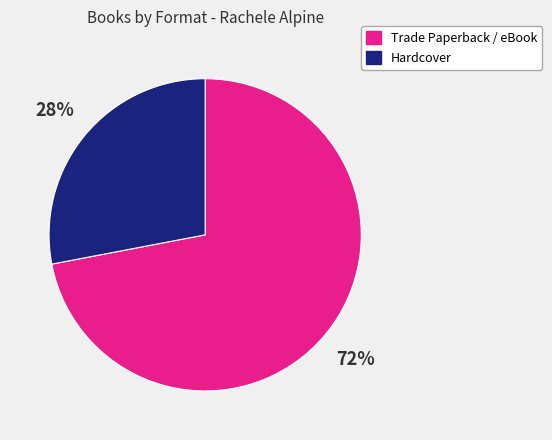

What percentage is the Trade Paperback / eBook slice, to the nearest percent?

72%